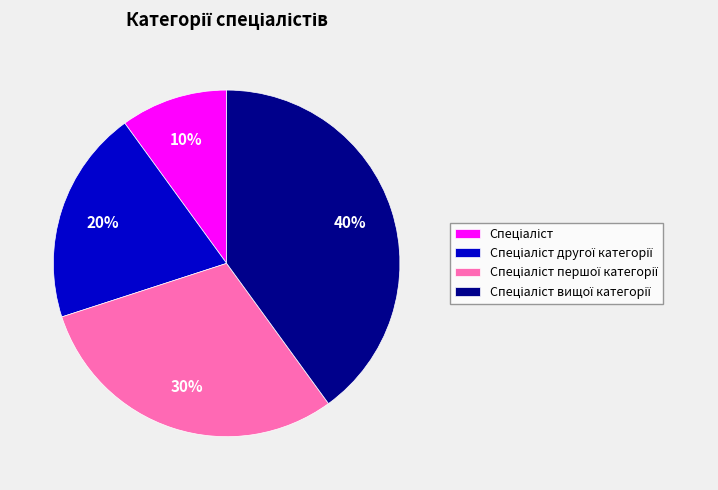

To the nearest percent, what is the difference between the largest and smallest slice percentages?

30%